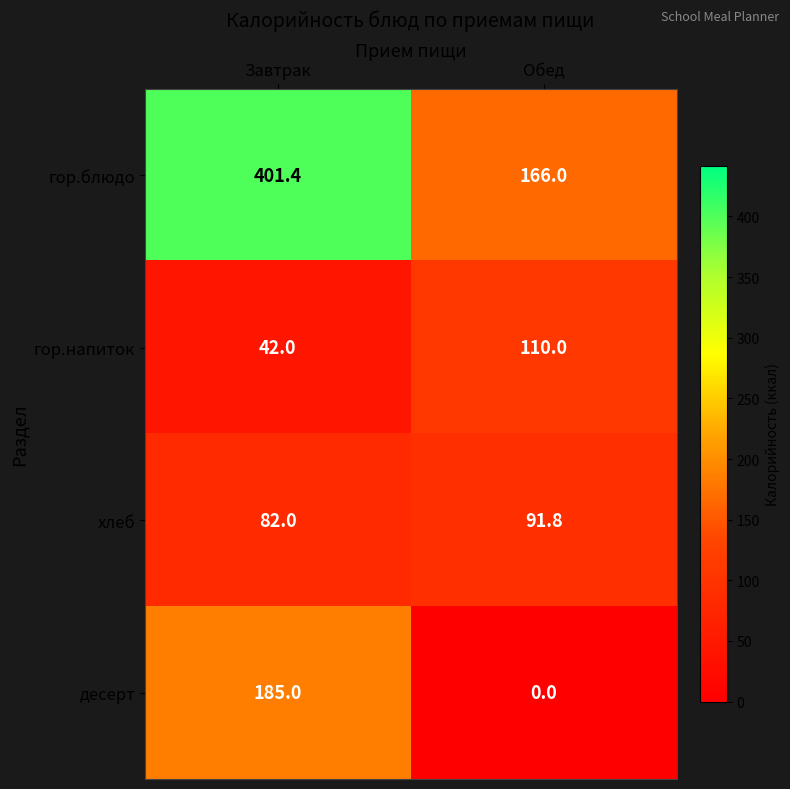

At how many categories does at least one series exceed 361?

1